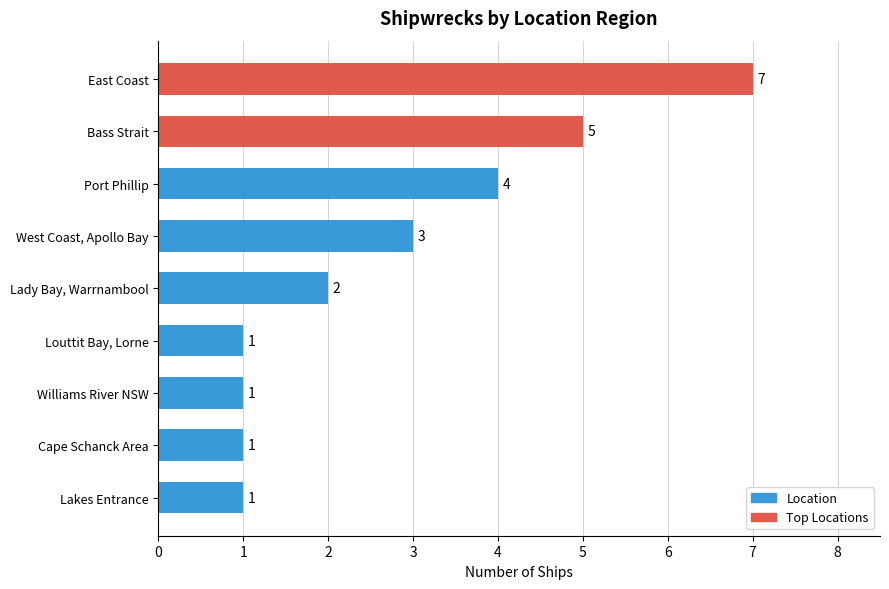

Count the values in the range 1 to 4.

7